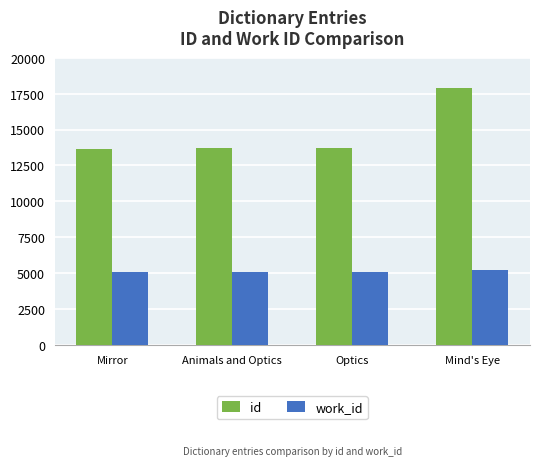

What is the difference between the highest and lowest values at Optics?

8615